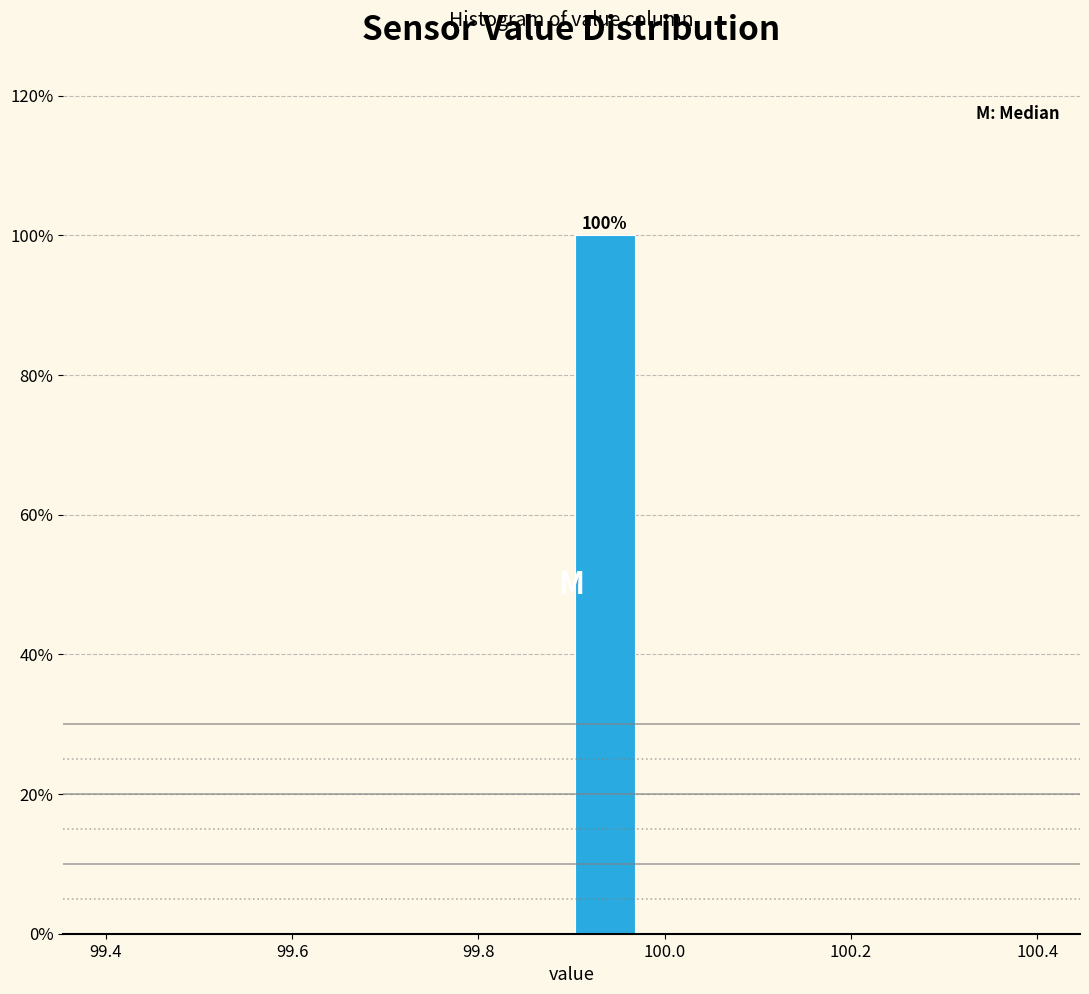

Read against the x-axis, roughly where is the centre of the tallest bar?

99.94